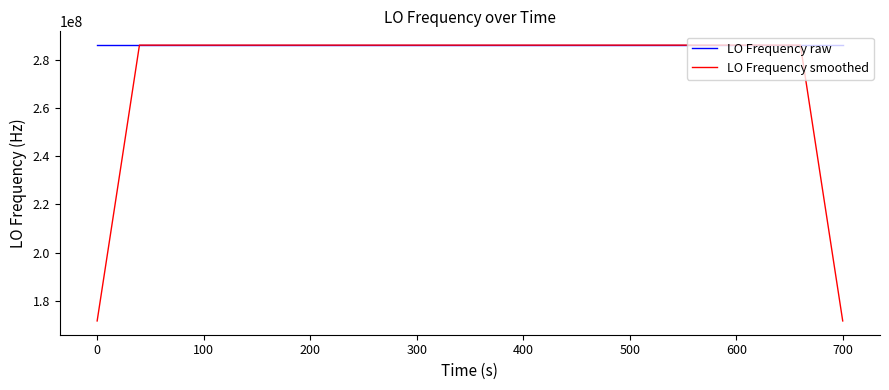

After their last crossing, which series has the higher values: LO Frequency smoothed or LO Frequency raw?

LO Frequency raw